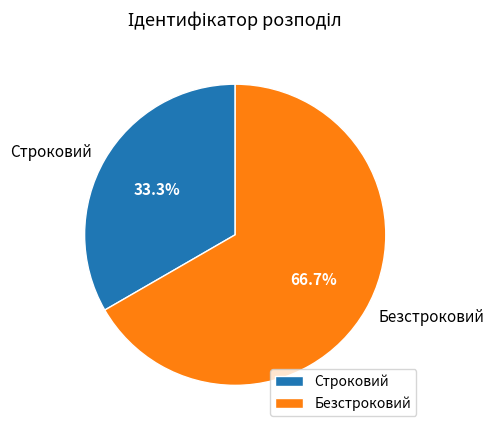

How many segments does this pie chart have?

2